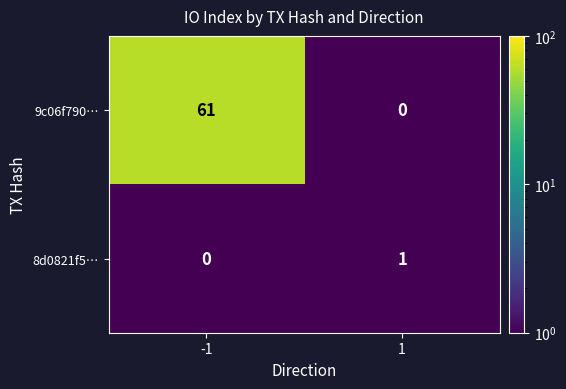

What is the sum of all 9c06f790… values?

61